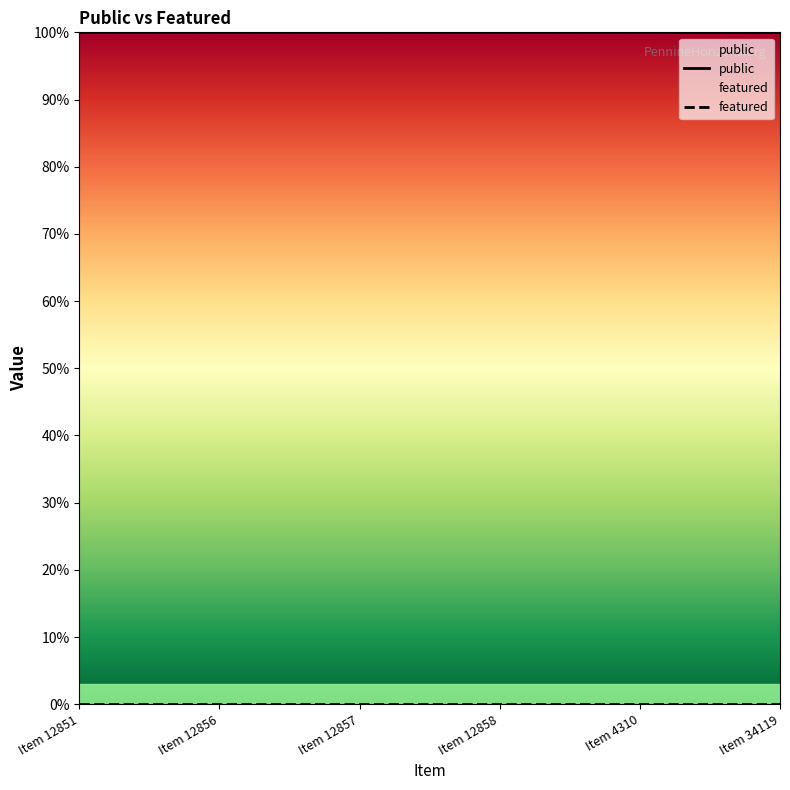

Where is featured nearest to the value 0?

Item 12851